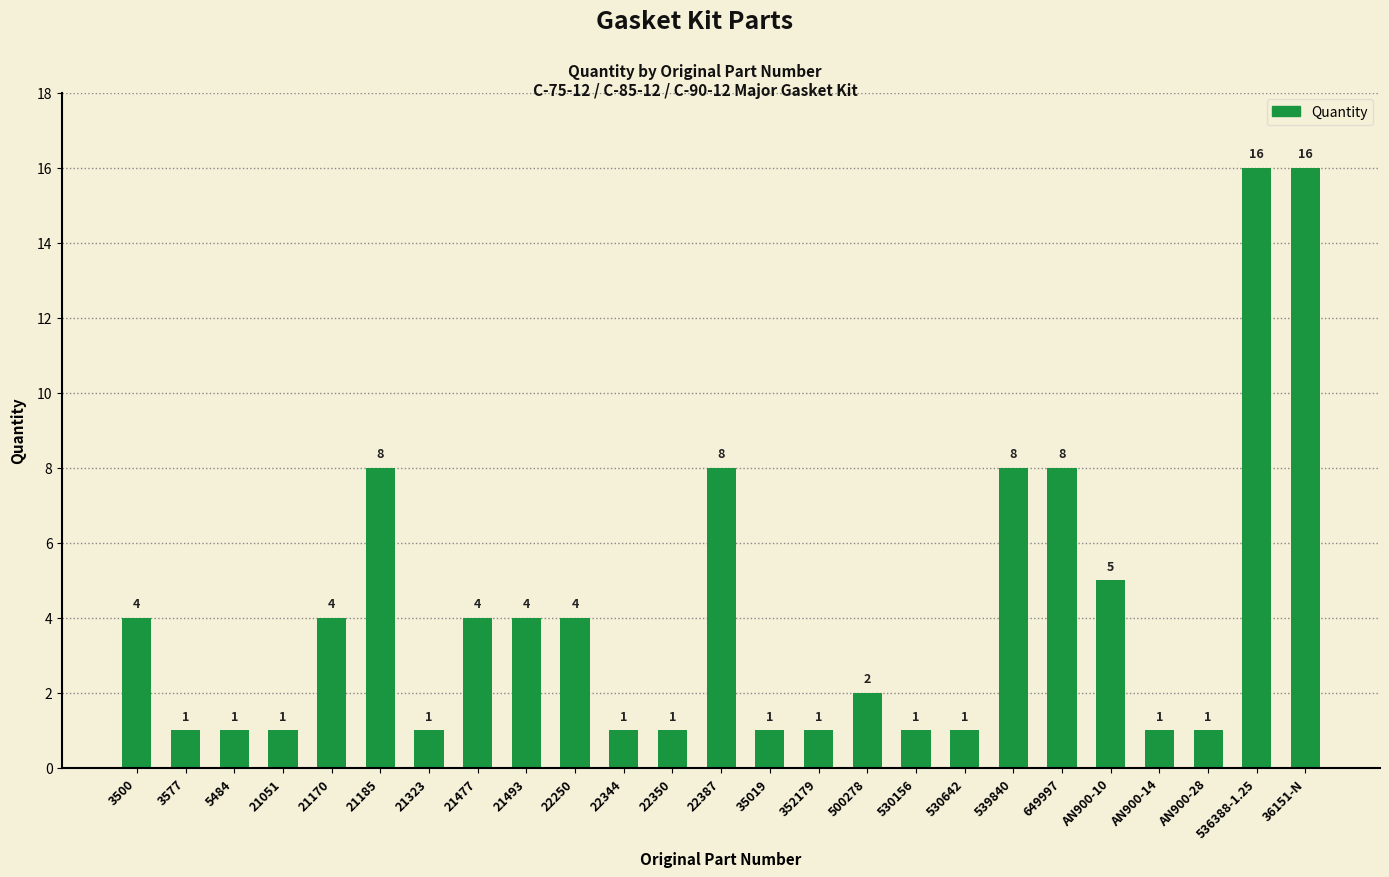

Is it true that the value at 22350 is 1?

True